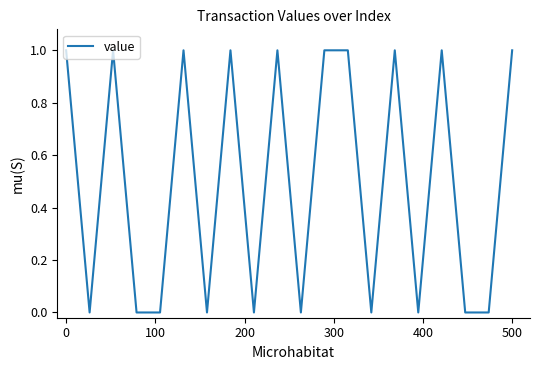

What is the difference between the second highest and minimum values?

1